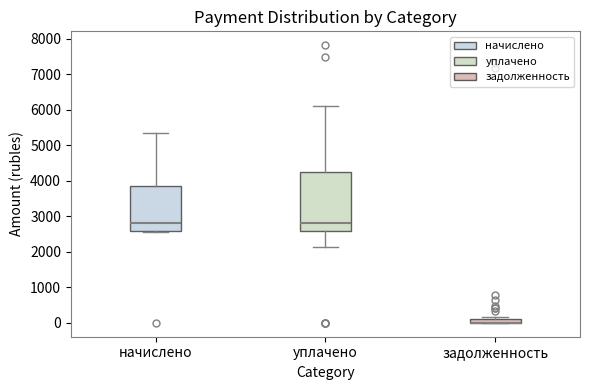

Where is the upper edge of the box for задолженность on the y-axis? The values are not printed on the chart, so give them approximately, as read against the axis.

100